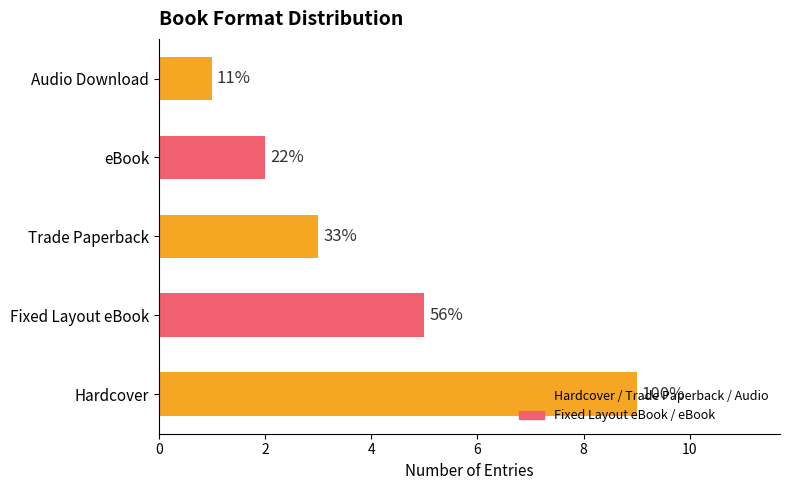

What is the difference between the maximum and minimum values?

8